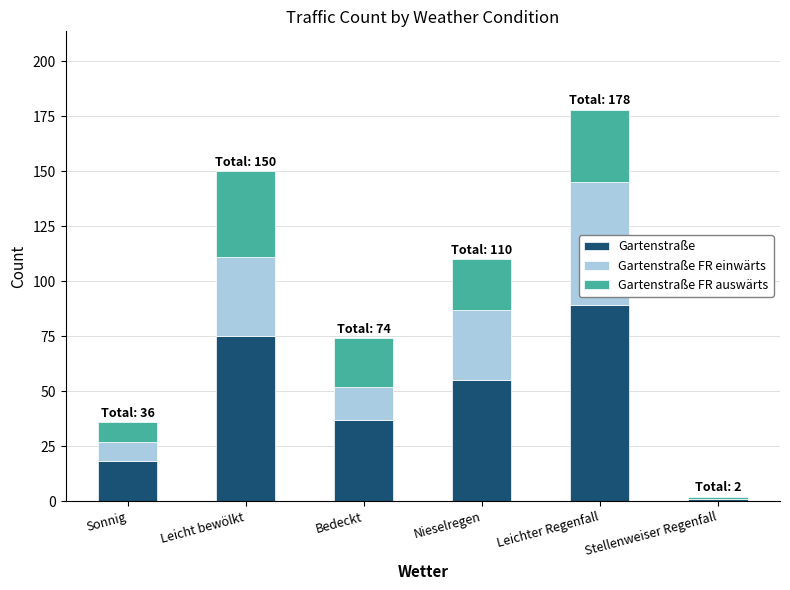

Which category has the highest value in the Gartenstraße series?

Leichter Regenfall